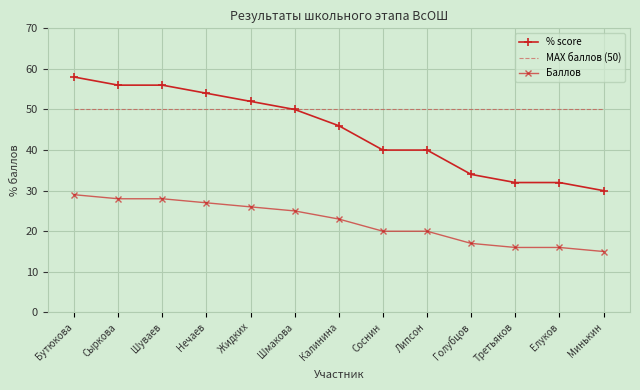

Reading right to left, list all the values displayed in this chart.

% score: Минькин=30	Елуков=32	Третьяков=32	Голубцов=34	Липсон=40	Соснин=40	Калинина=46	Шмакова=50	Жидких=52	Нечаев=54	Шуваев=56	Сыркова=56	Бутюкова=58
MAX баллов (50): Минькин=50	Елуков=50	Третьяков=50	Голубцов=50	Липсон=50	Соснин=50	Калинина=50	Шмакова=50	Жидких=50	Нечаев=50	Шуваев=50	Сыркова=50	Бутюкова=50
Баллов: Минькин=15	Елуков=16	Третьяков=16	Голубцов=17	Липсон=20	Соснин=20	Калинина=23	Шмакова=25	Жидких=26	Нечаев=27	Шуваев=28	Сыркова=28	Бутюкова=29